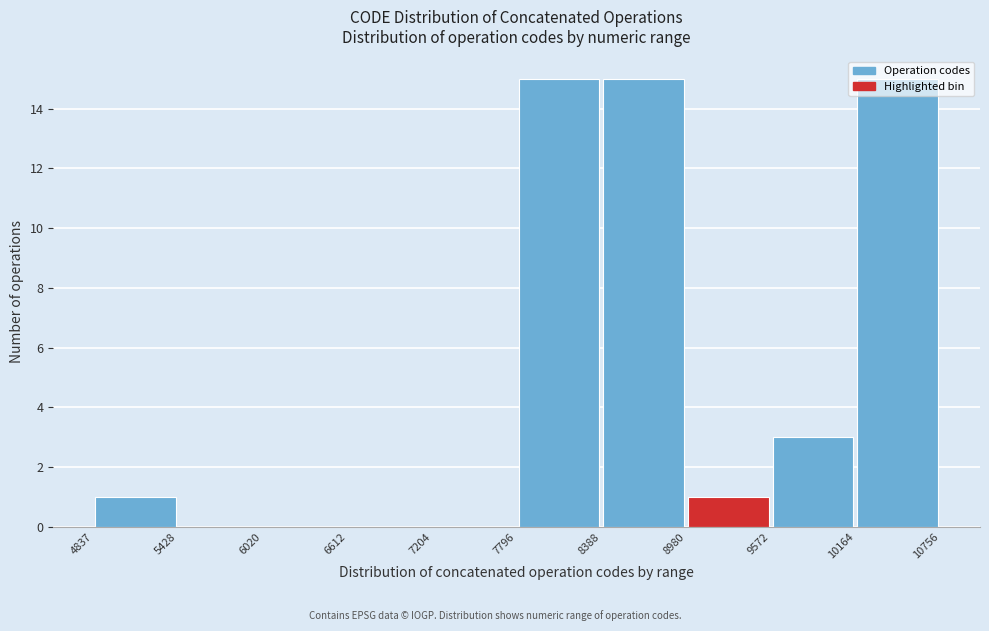

How tall is the bar that spans 8980 to 9572 on the x-axis? The values are not printed on the chart, so give them approximately, as read against the axis.

1